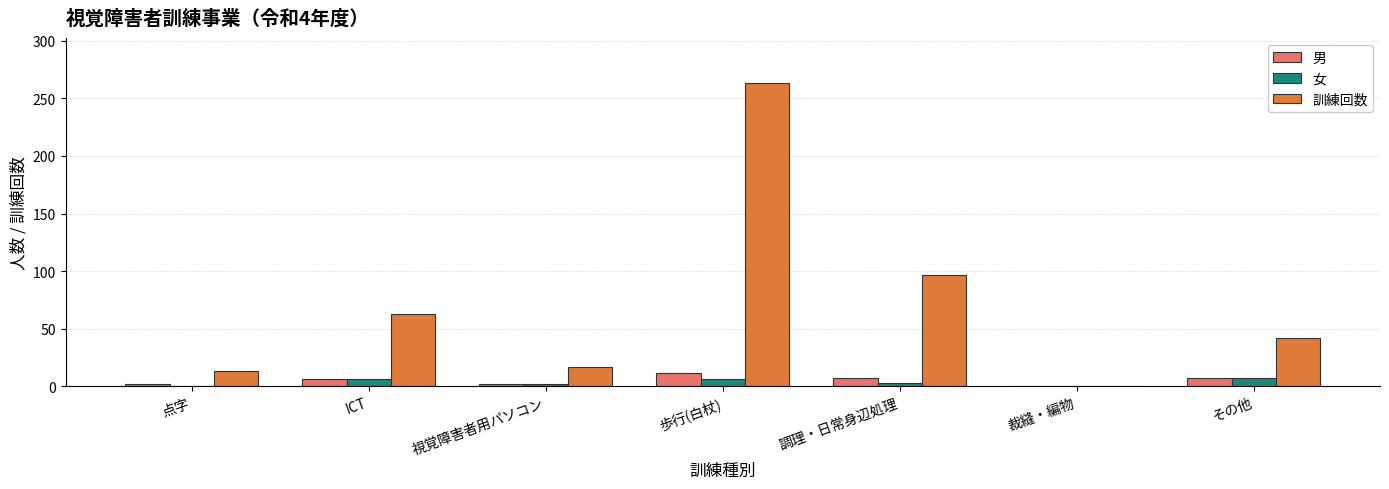

At which category is the sum across all series the highest?

歩行(白杖)